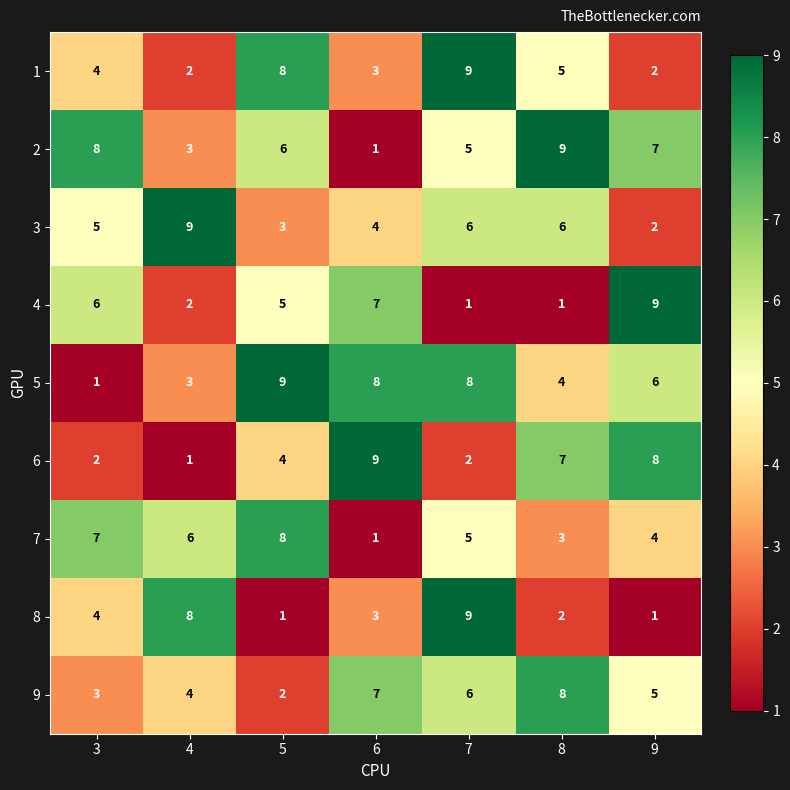

What is the difference between the highest and lowest values at 7?

8